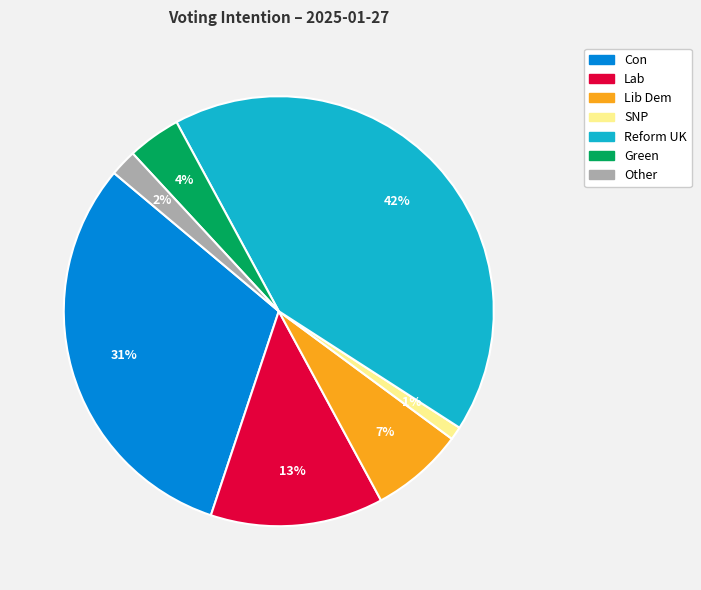

Is there any slice that represents more than half of the pie?

No